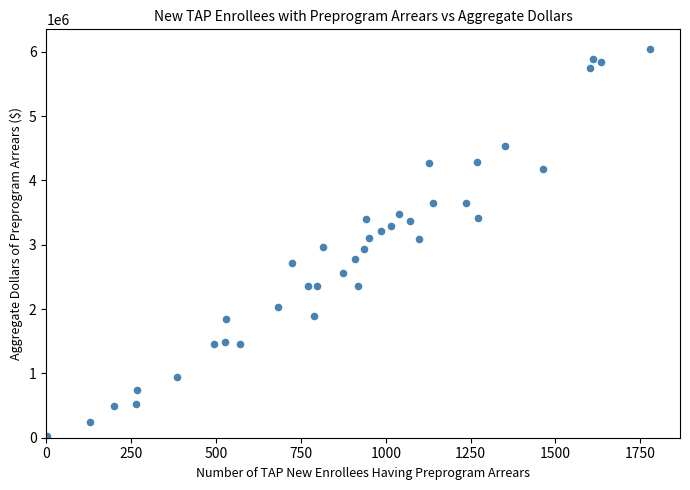

What is the range of X values (max minus min)?

1775